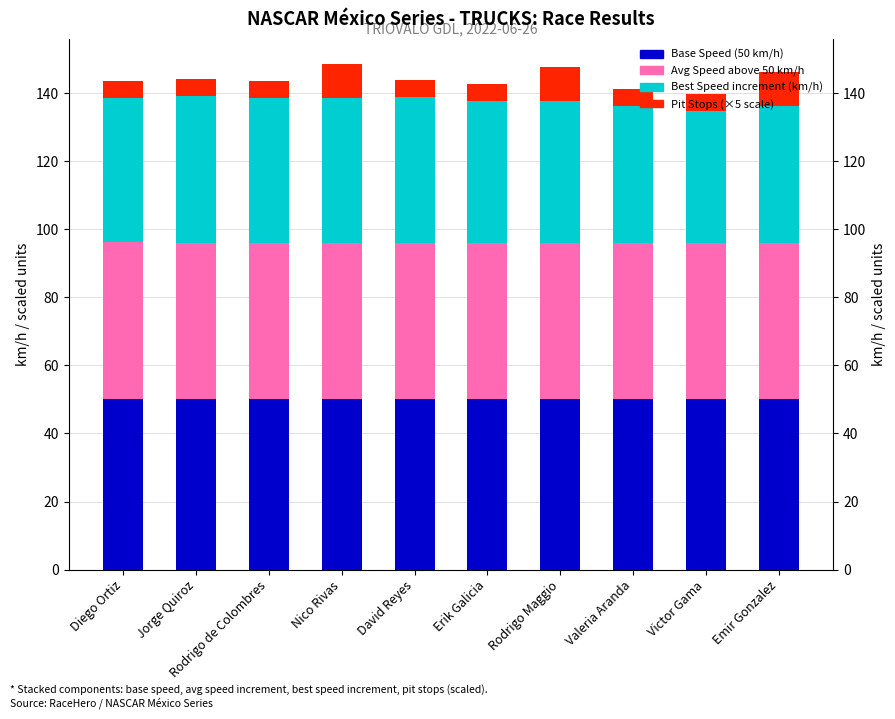

What are all the series names shown in the legend?

Base Speed (50 km/h), Avg Speed above 50 km/h, Best Speed increment (km/h), Pit Stops (×5 scale)